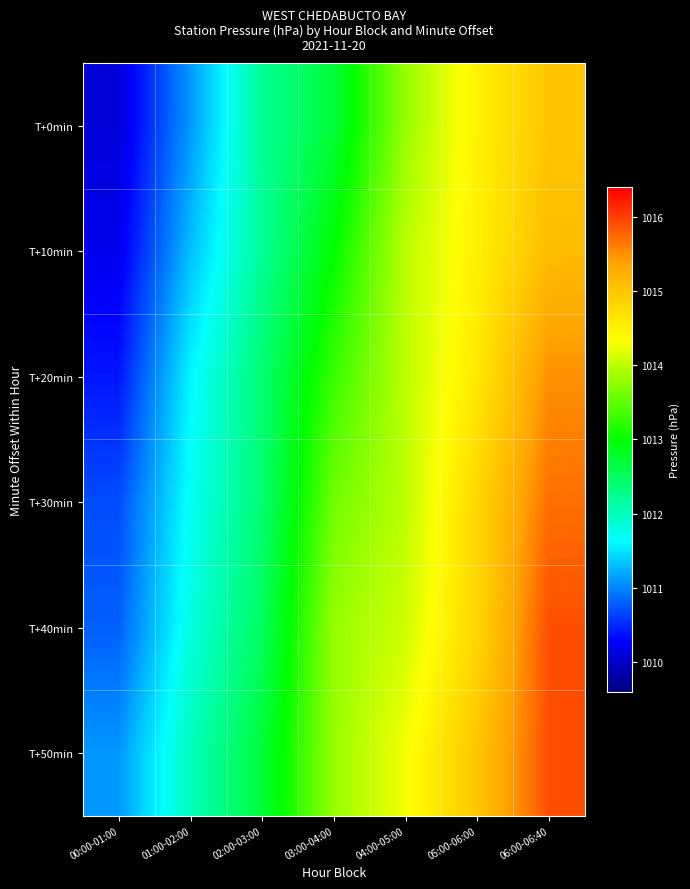

At how many categories does at least one series exceed 1015?

1